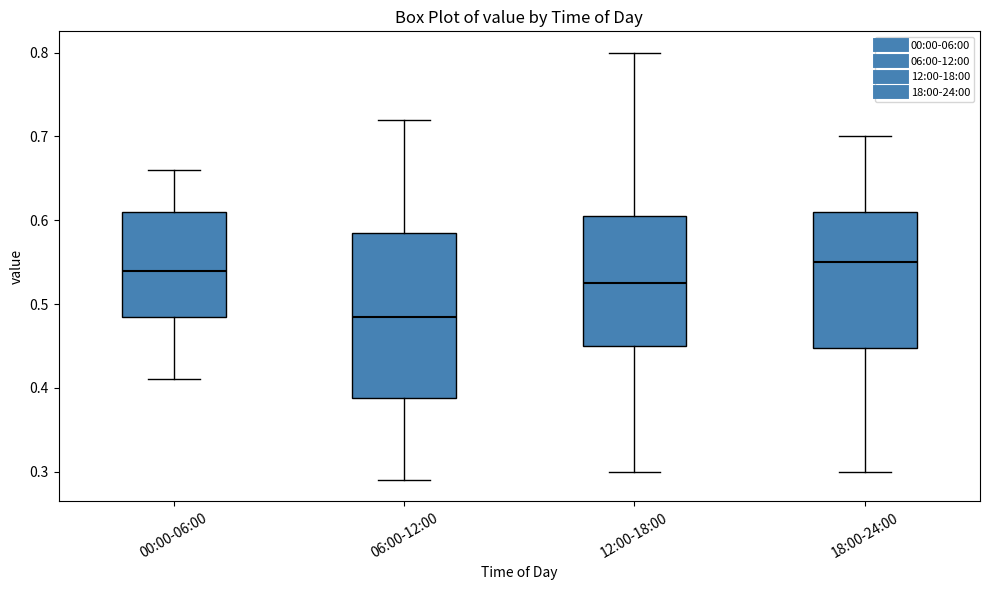

Which box has the lowest median line?

06:00-12:00